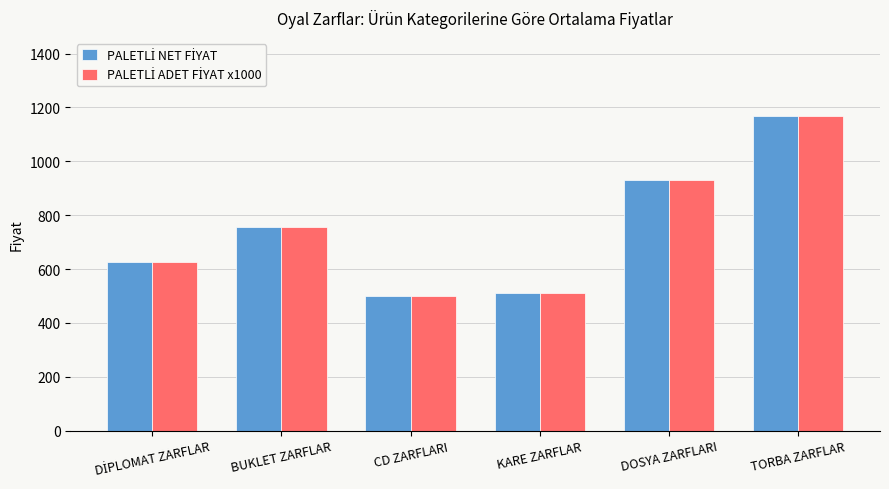

At which category is the sum across all series the highest?

TORBA ZARFLAR